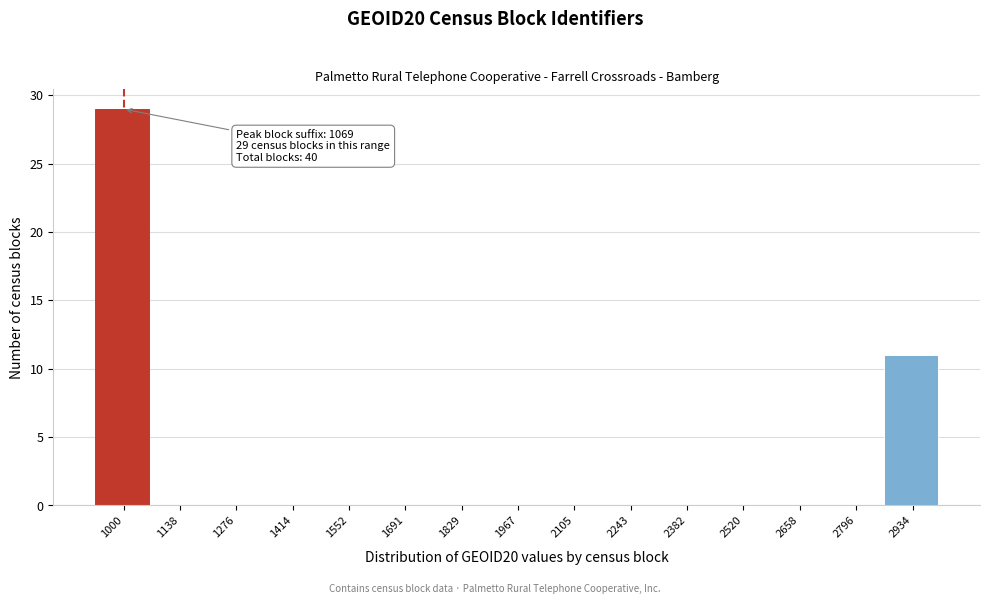

Reading left to right, list all the values displayed in this chart.

1000=29	1138=0	1276=0	1414=0	1552=0	1691=0	1829=0	1967=0	2105=0	2243=0	2382=0	2520=0	2658=0	2796=0	2934=11